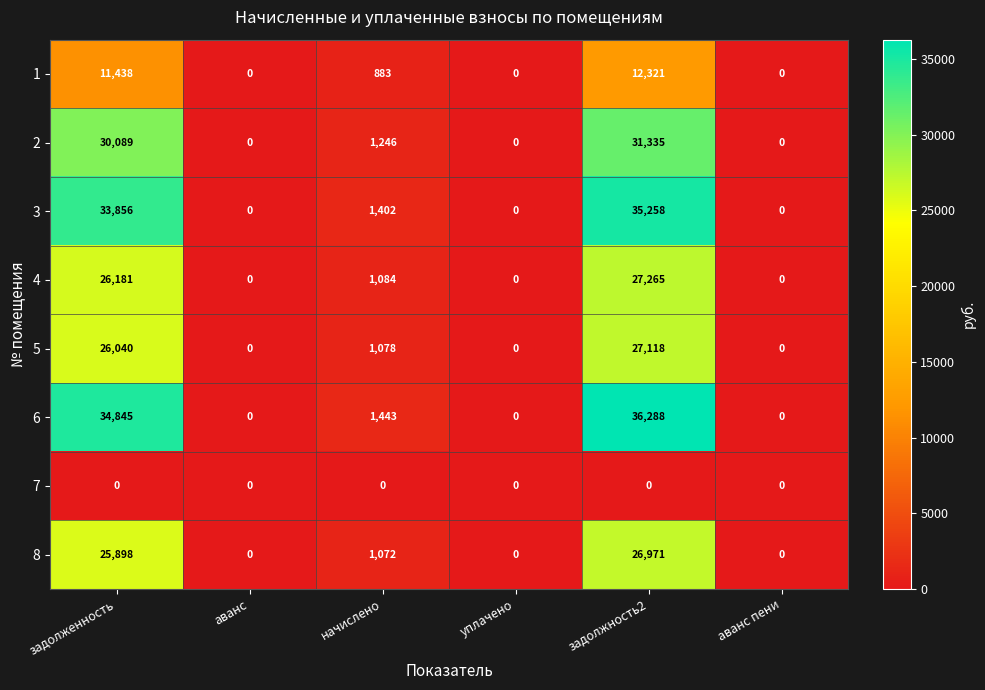

How many values in 8 are above zero?

3